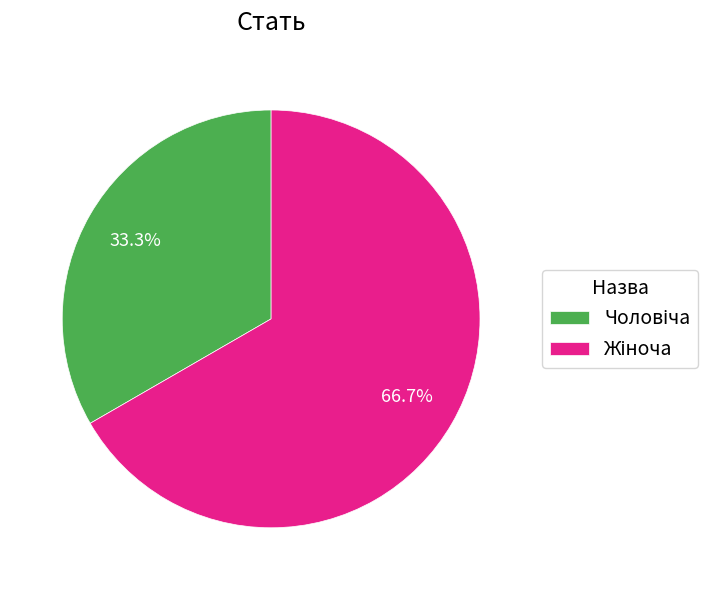

Does any single category account for the majority?

Yes